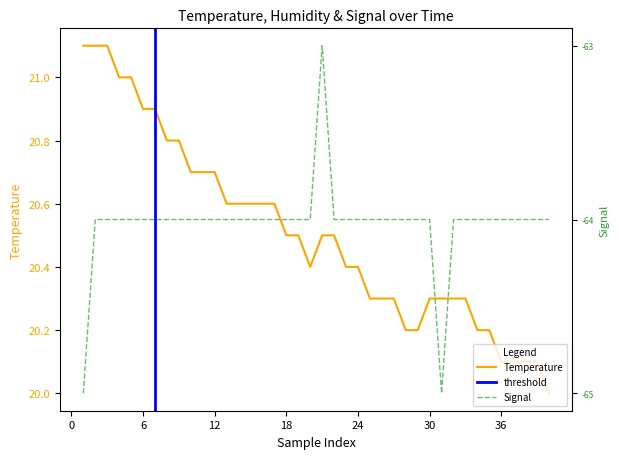

Which series has the widest spread of values?

Signal